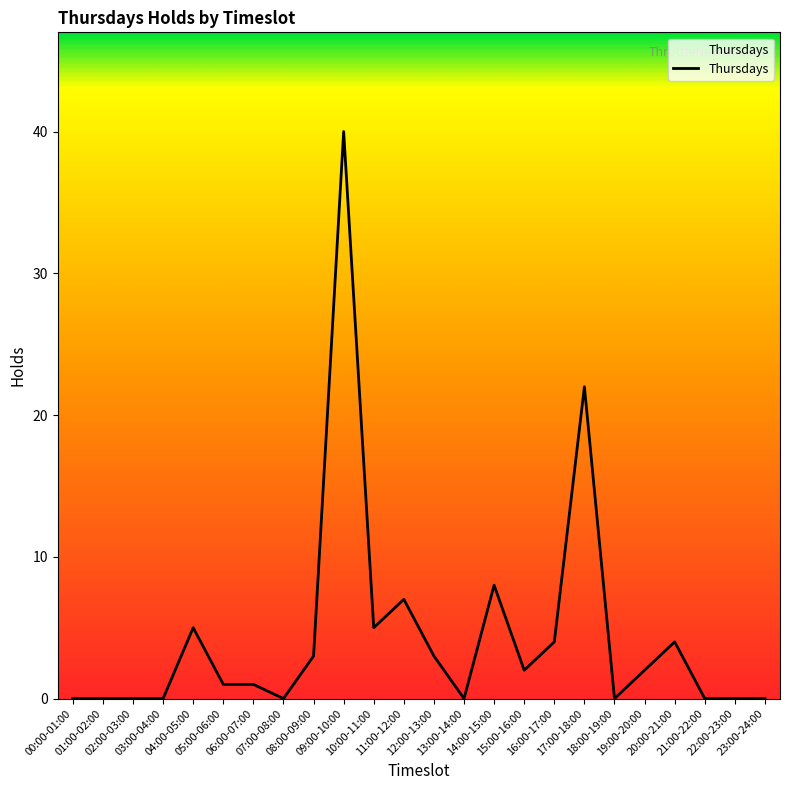

The chart shows a value of 8 at 14:00-15:00. True or false?

True